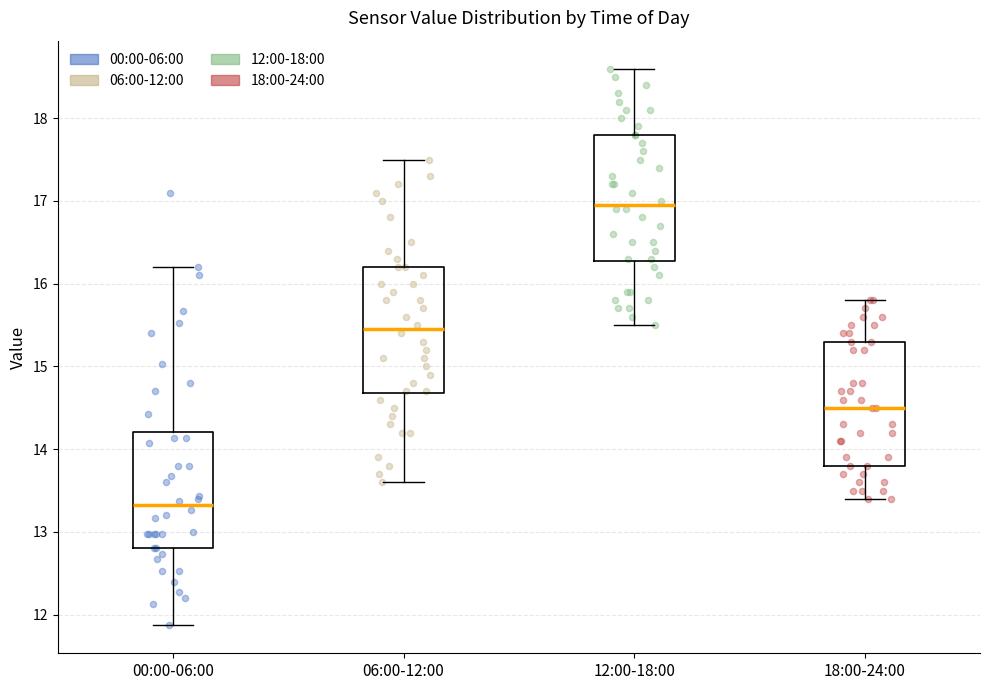

Reading left to right, read every box against the y-axis: the position of its median line, the range the box covers, and the ends of its whiskers. The values are not printed on the chart, so give them approximately, as read against the axis.

00:00-06:00: median 13.3, box 12.8 to 14.2, whiskers 11.9 to 16.2
06:00-12:00: median 15.5, box 14.7 to 16.2, whiskers 13.6 to 17.5
12:00-18:00: median 17.0, box 16.3 to 17.8, whiskers 15.5 to 18.6
18:00-24:00: median 14.5, box 13.8 to 15.3, whiskers 13.4 to 15.8